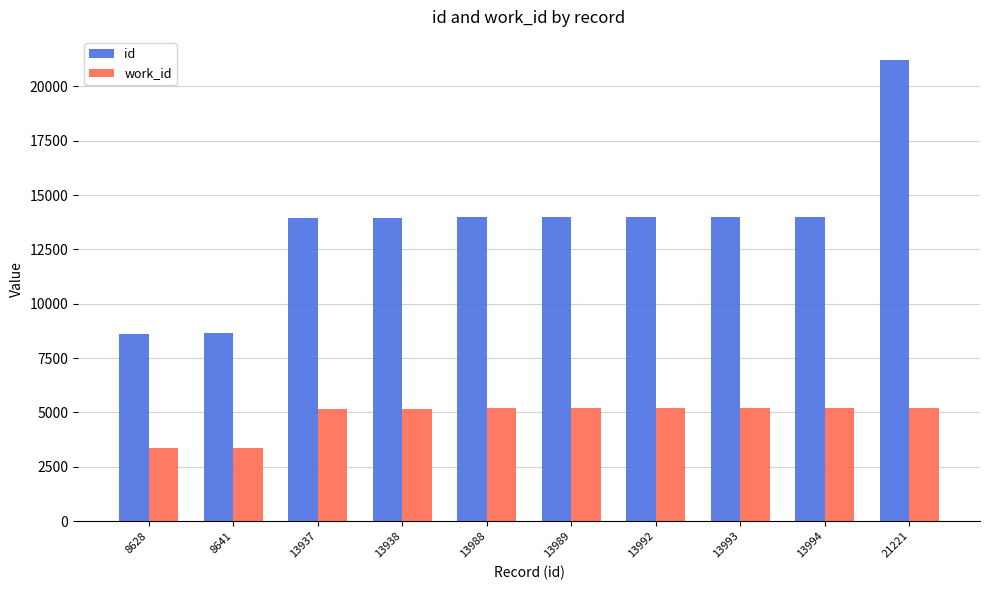

How many distinct data groups are displayed?

2